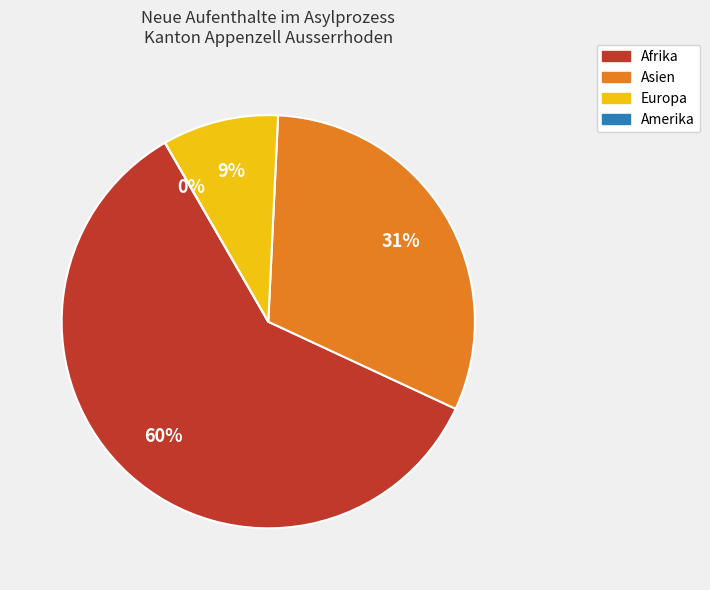

Which category has the biggest portion of the pie?

Afrika